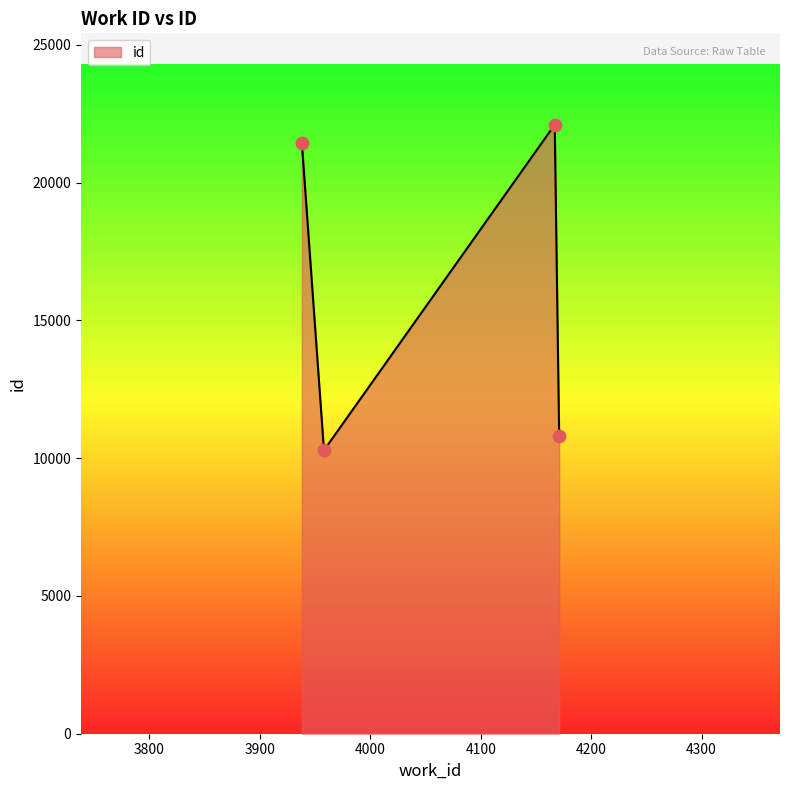

What is the change in value from 4171 to 4167?

+11287